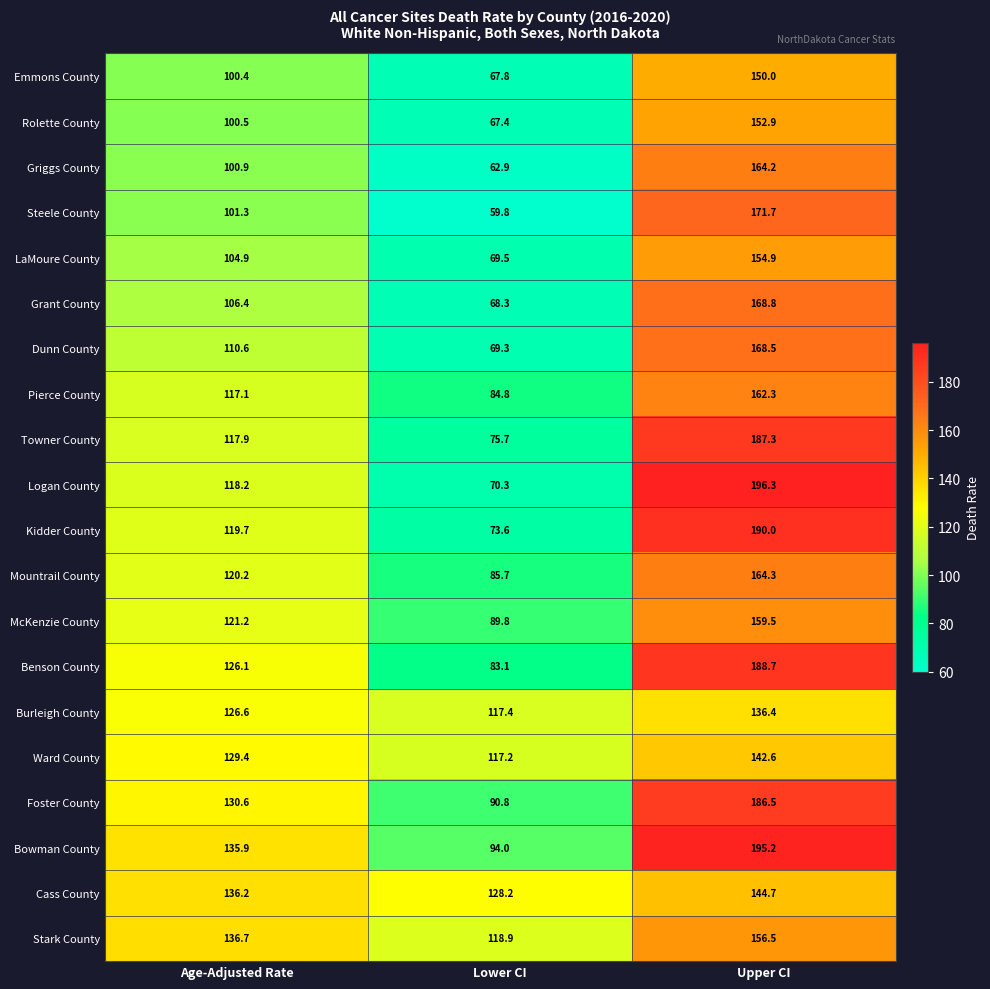

What is the minimum value for Rolette County?

67.4